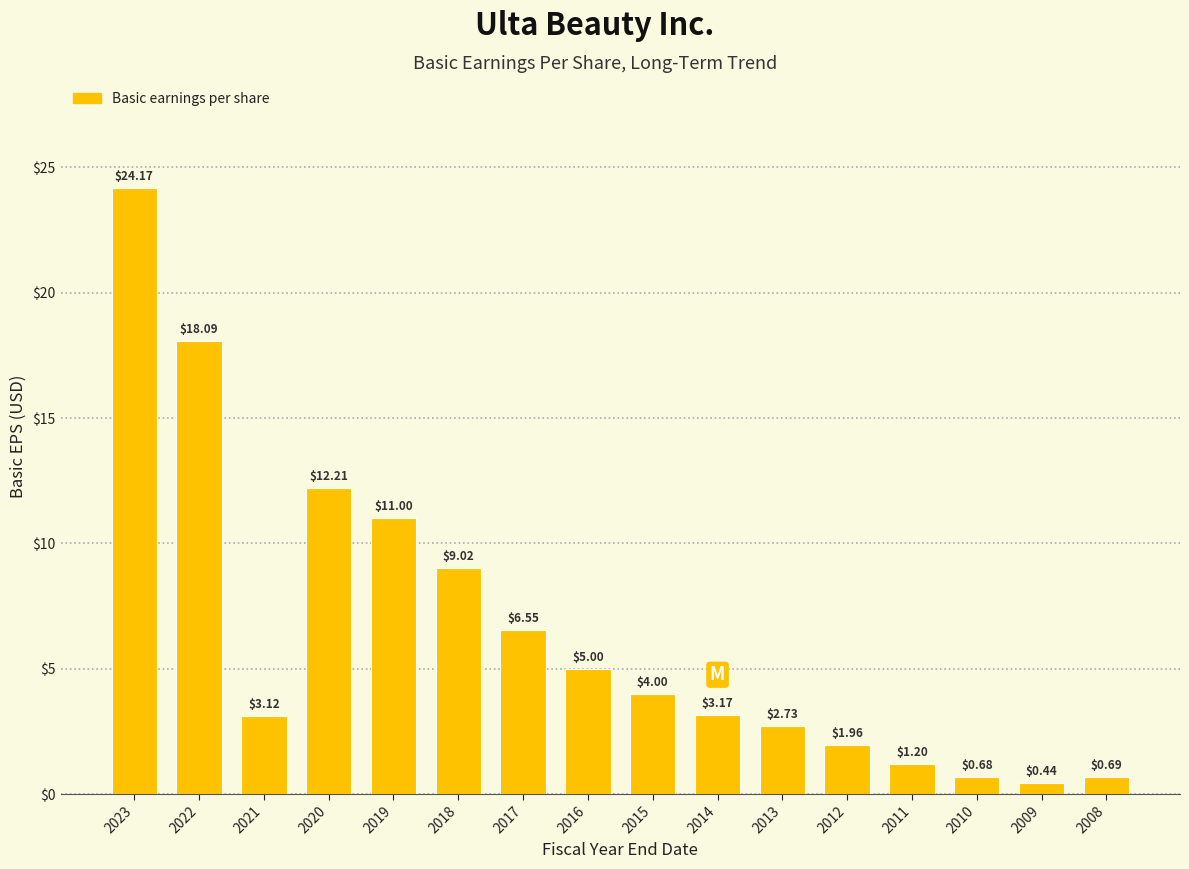

Approximately how many times larger is the value at 2023 compared to 2012?

12.3